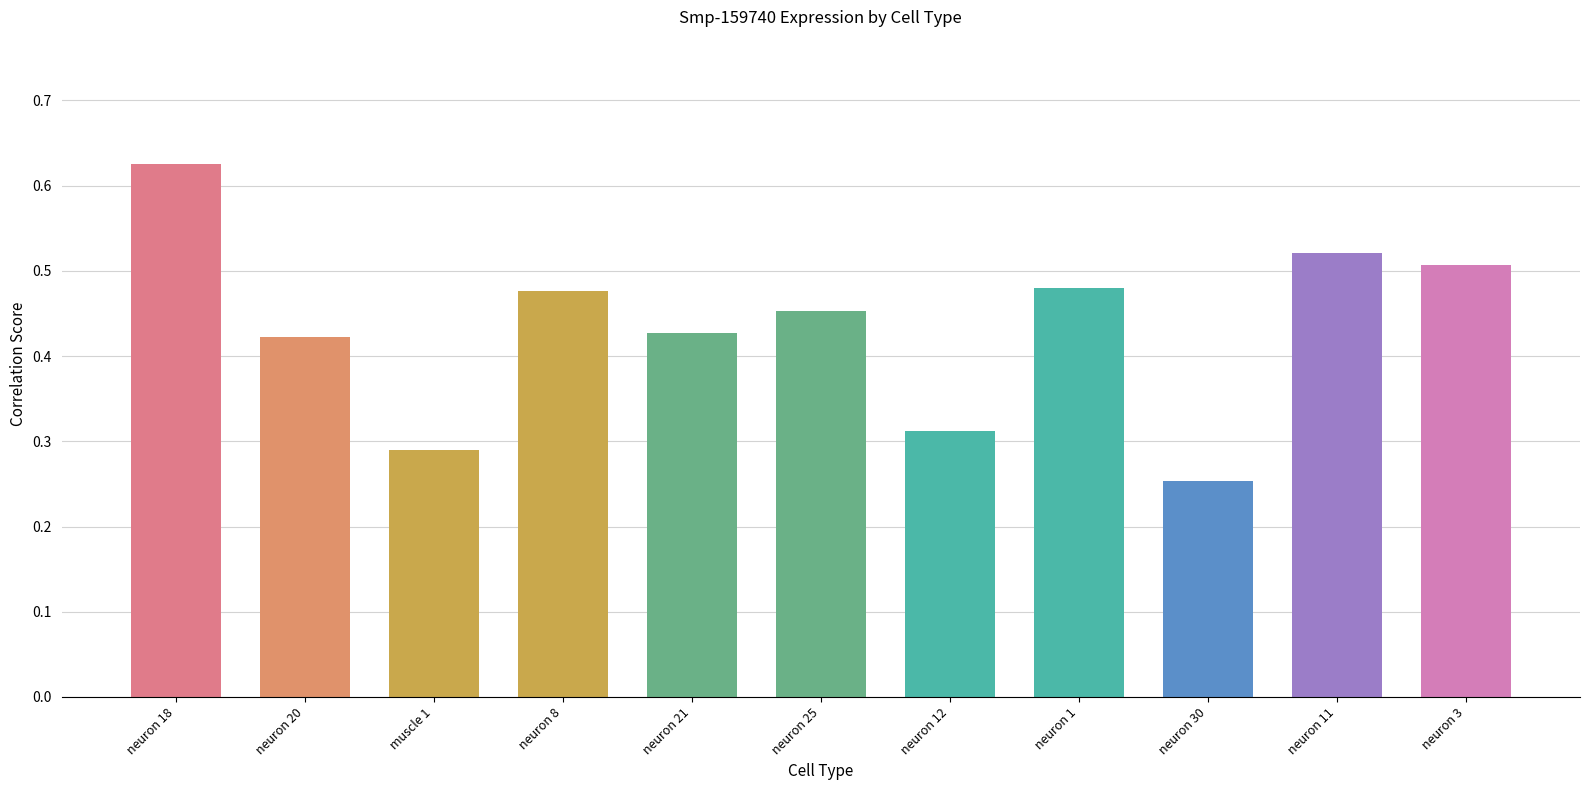

Which category has the lowest value across all series?

neuron 30